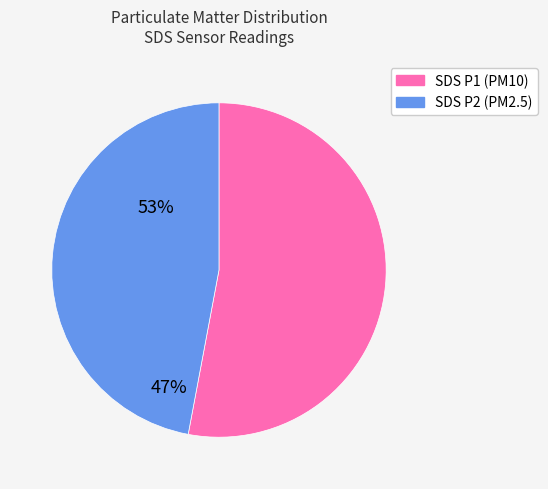

Is there a majority slice in this chart?

Yes